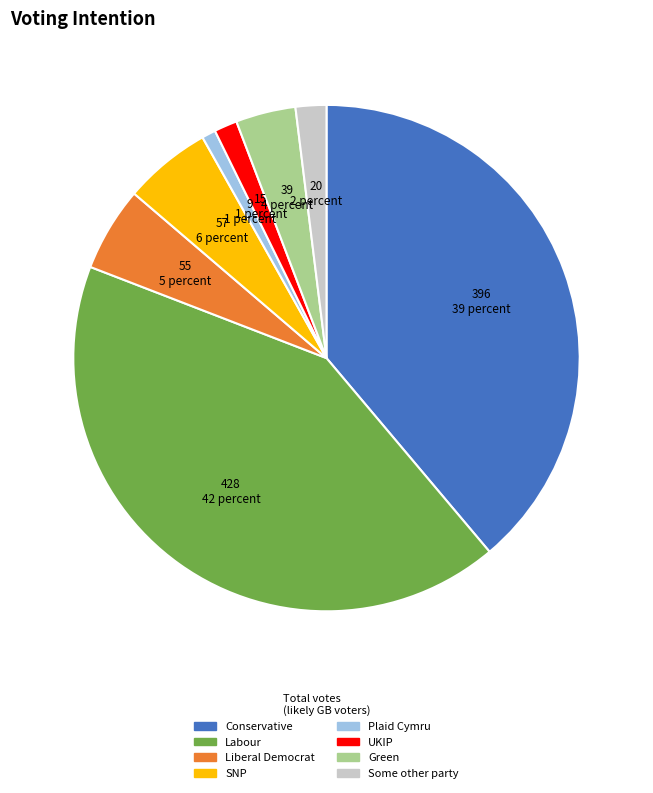

True or false: Labour accounts for 42% of the total.

True